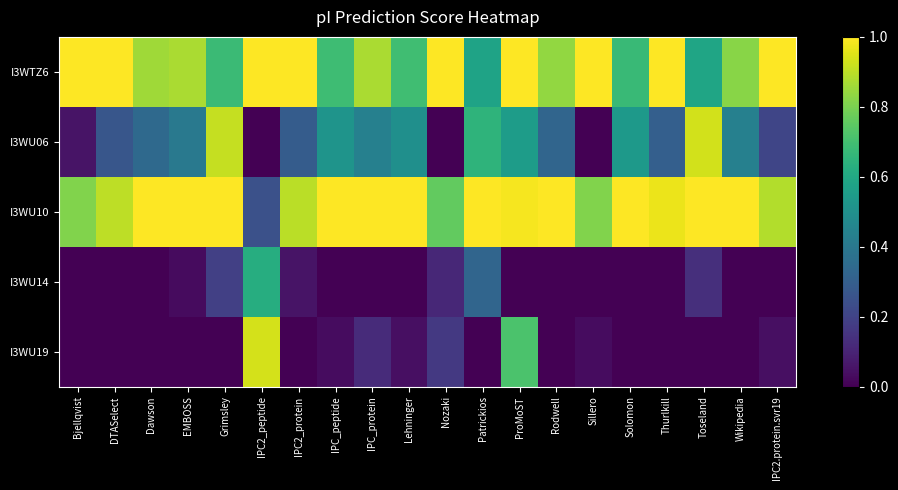

Which label corresponds to the smallest value in the chart?

IPC2_peptide